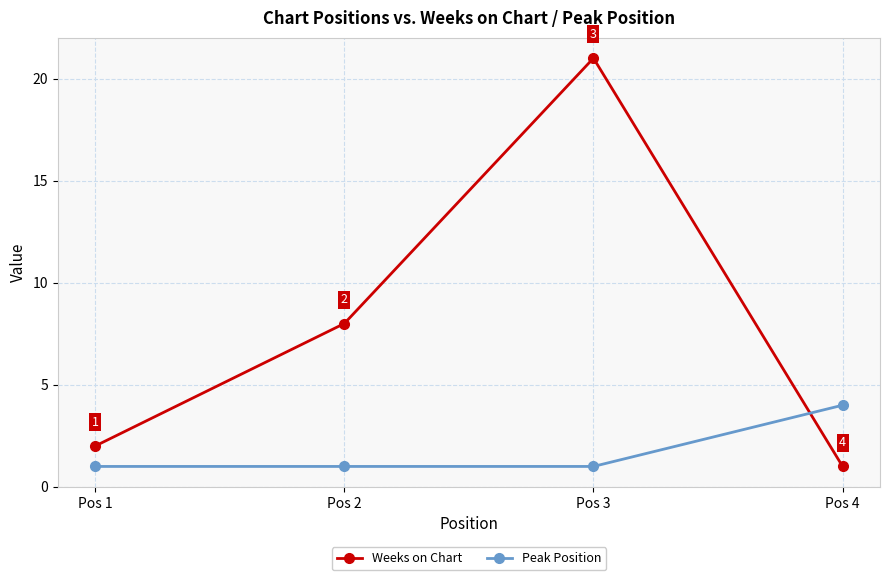

Count the Peak Position values in the range 1 to 4.

4